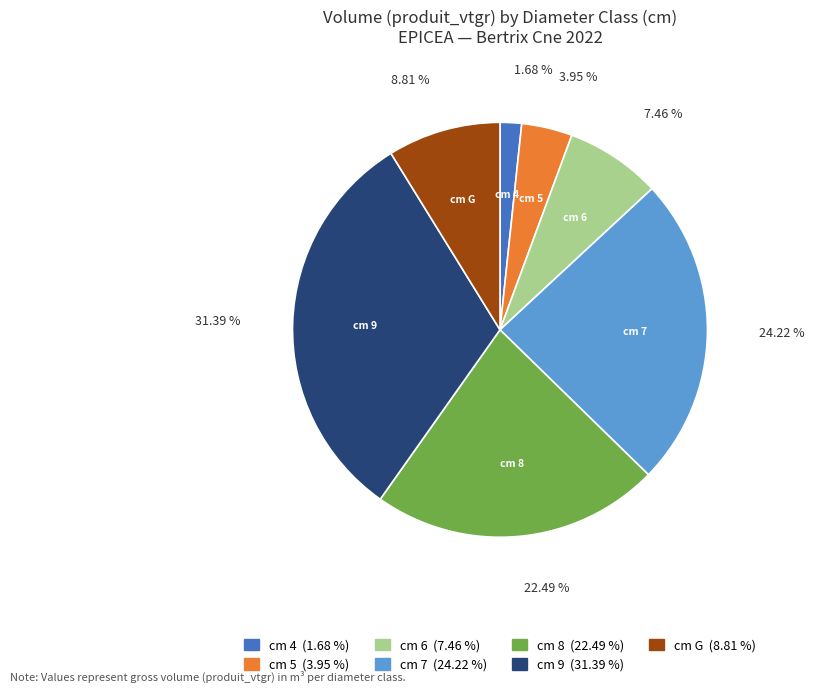

Is there a majority slice in this chart?

No